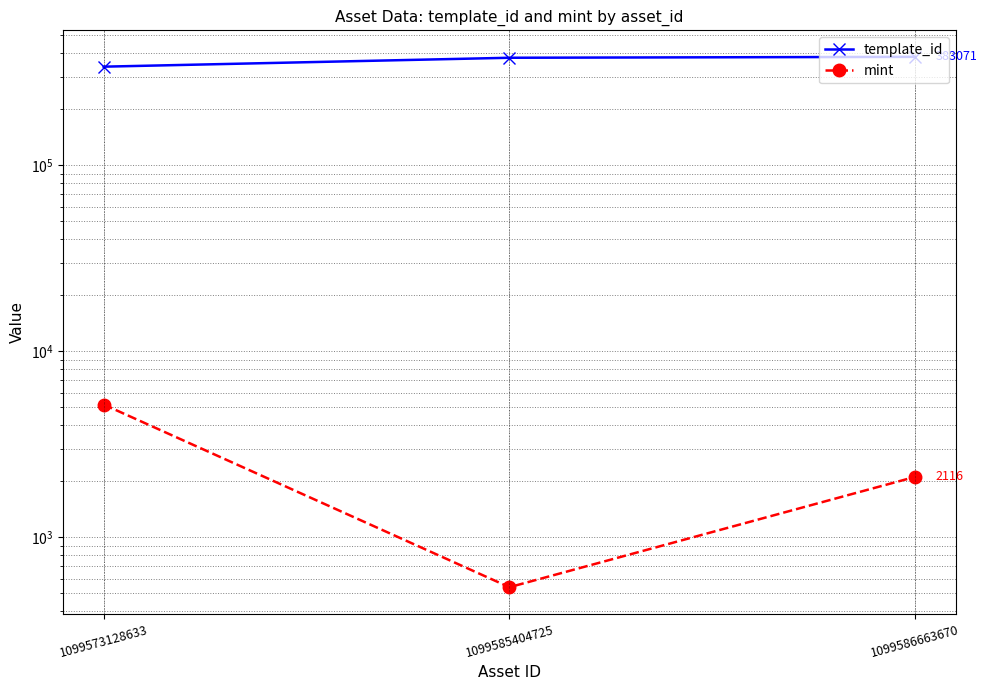

Is the value of mint at 1099586663670 greater than the value of template_id at 1099586663670?

No